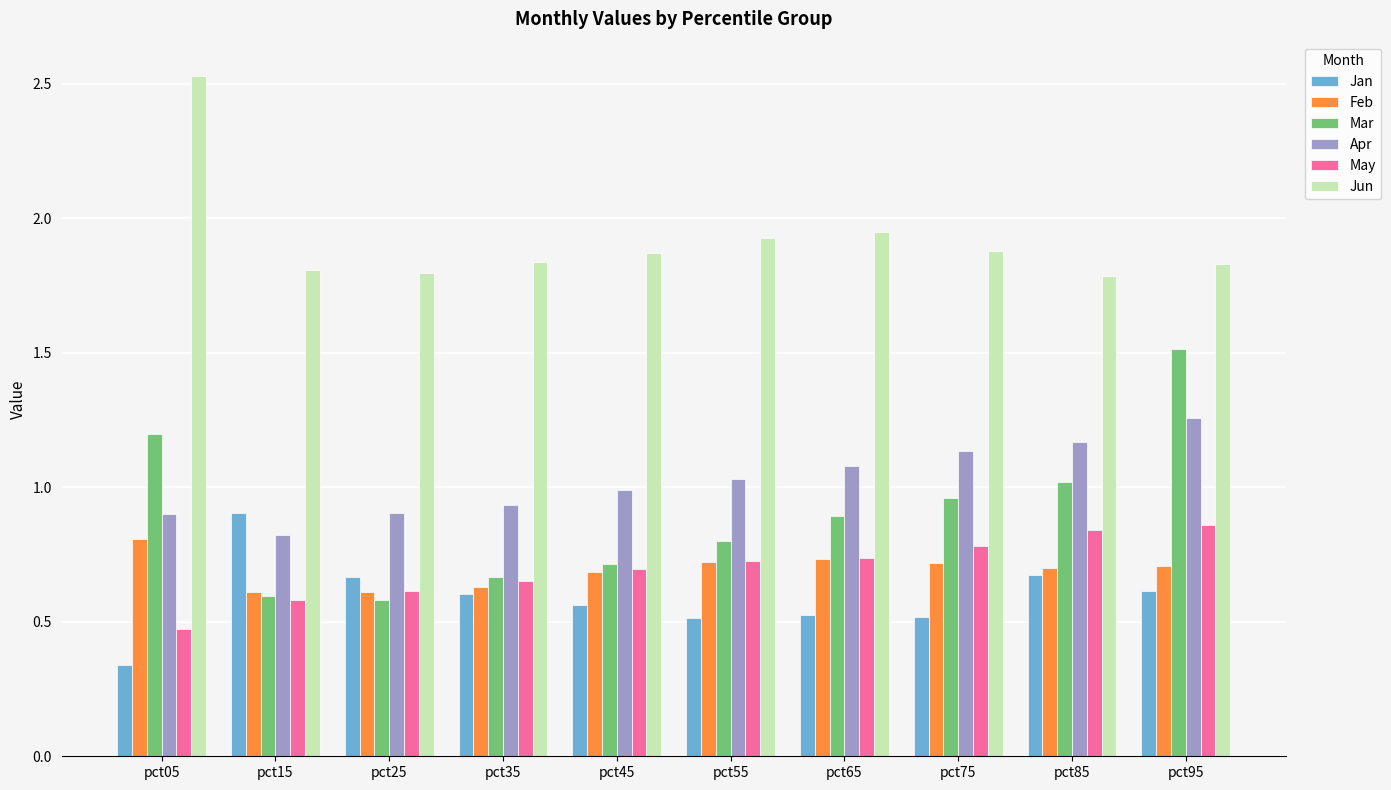

What is the spread (max minus min) of values at pct65?

1.4